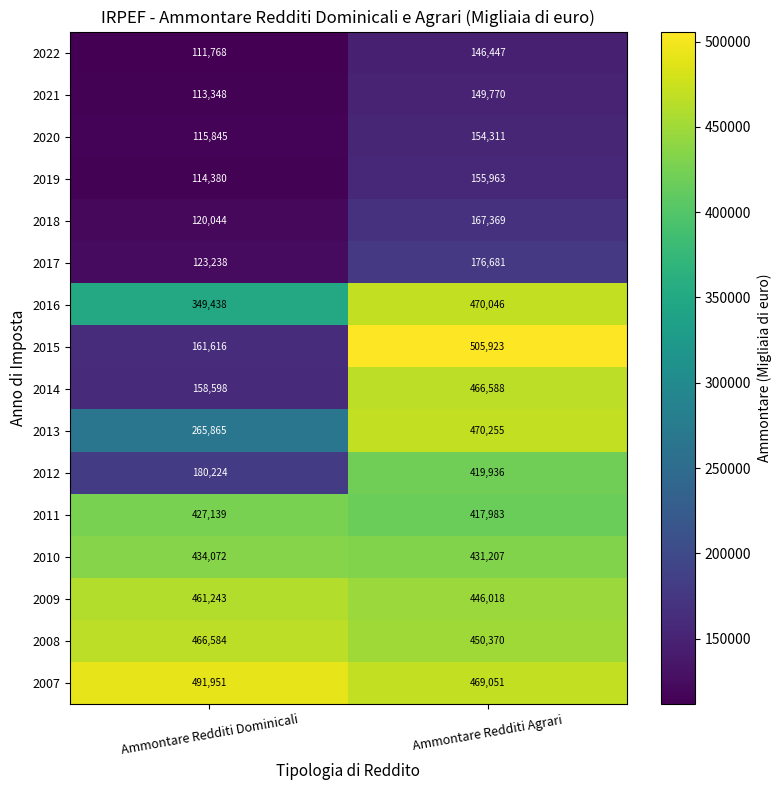

What is the sum of all 2007 values?

961002